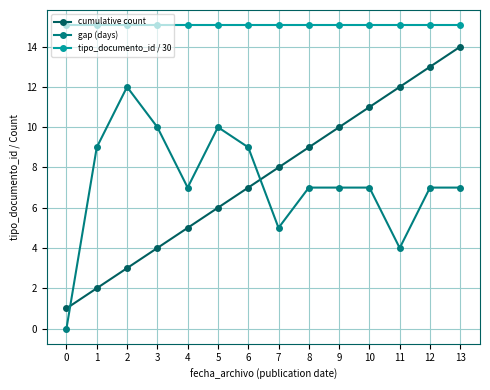

True or false: gap (days) and tipo_documento_id / 30 intersect in this chart.

False